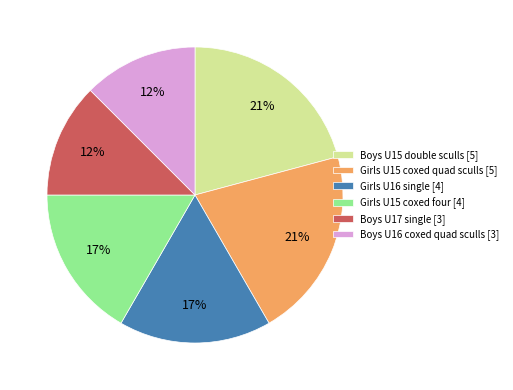

Combined, do Girls U15 coxed quad sculls [5] and Boys U16 coxed quad sculls [3] account for over 50%?

No